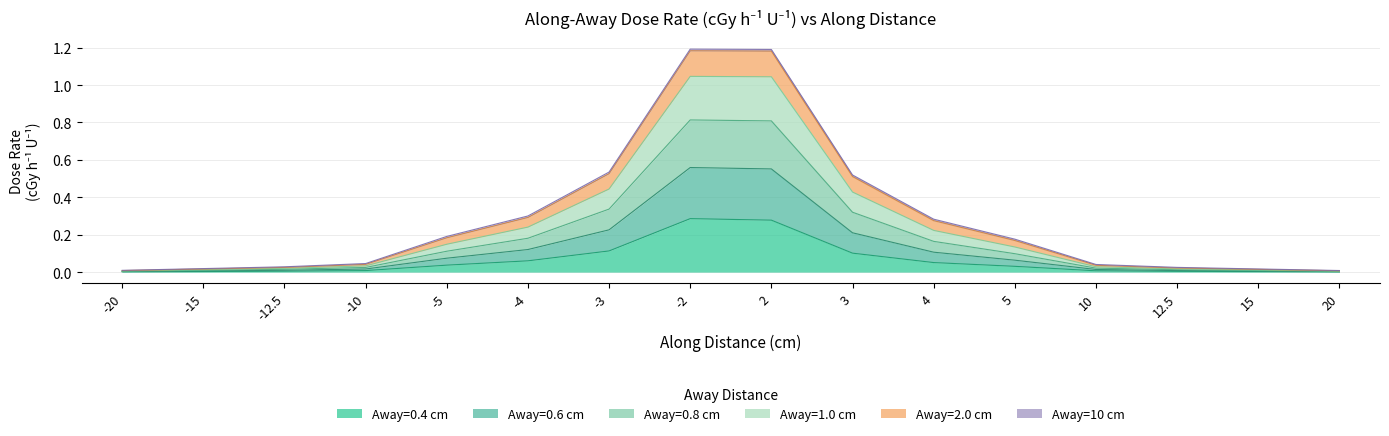

Between 4 and 12.5, which series saw the biggest shift?

Away=1.0 cm